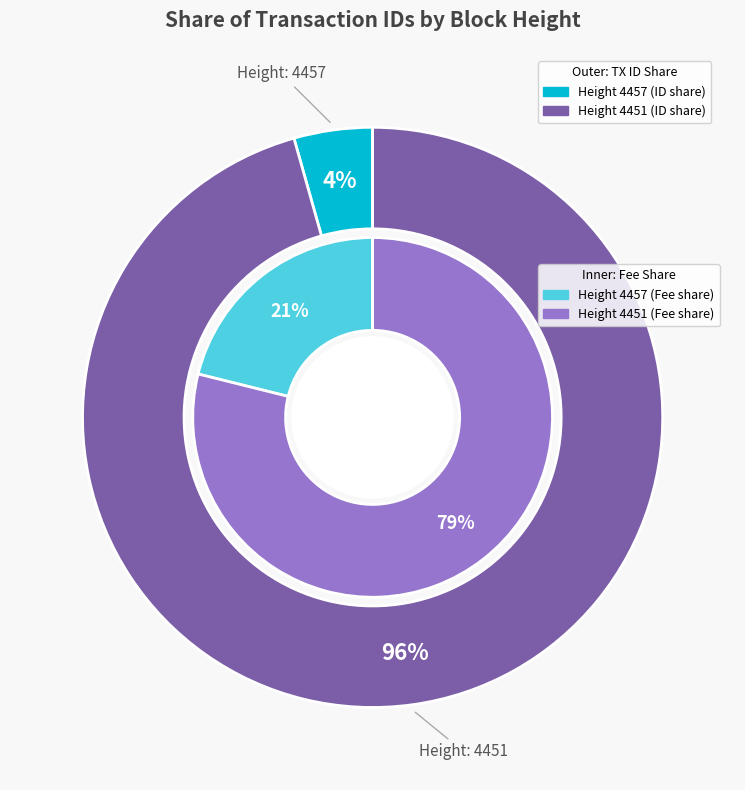

To the nearest percent, what is the difference between the largest and smallest slice percentages?

91%